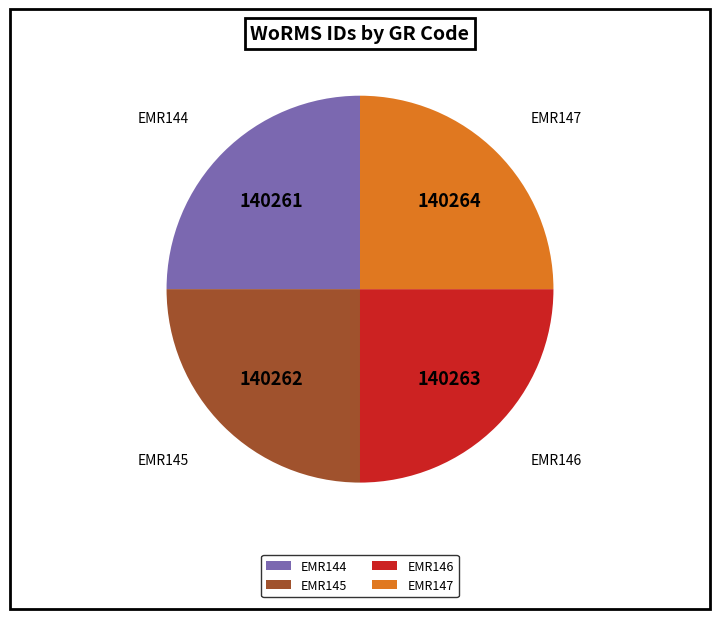

Approximately how many times larger is the value at EMR147 compared to EMR144?

1.0